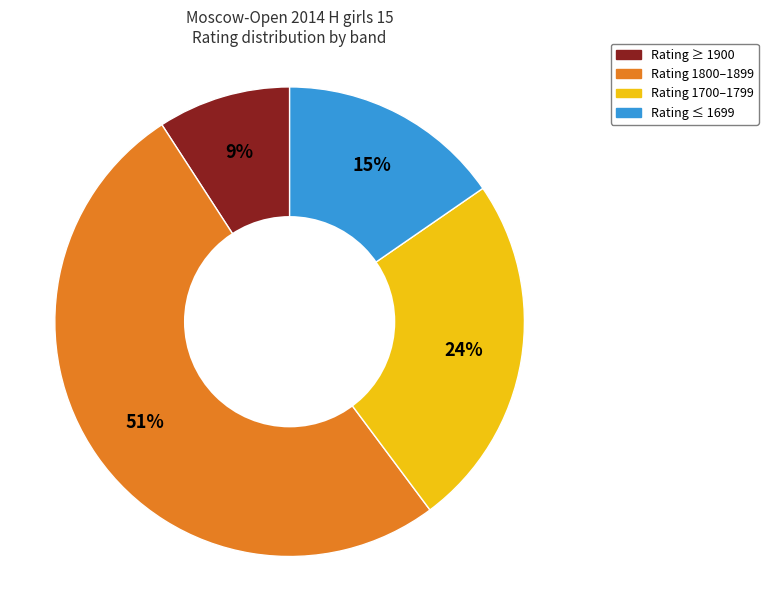

Does any single category account for the majority?

Yes